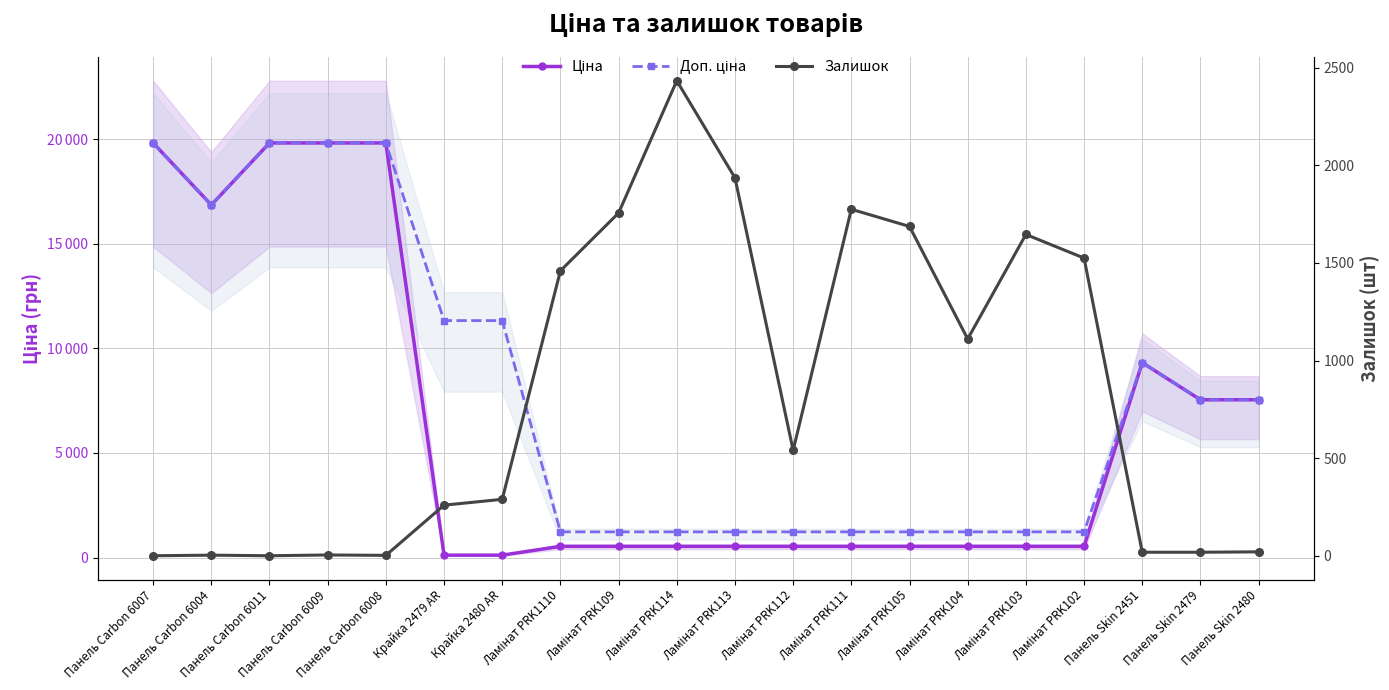

What are all the series names shown in the legend?

Ціна, Доп. ціна, Залишок